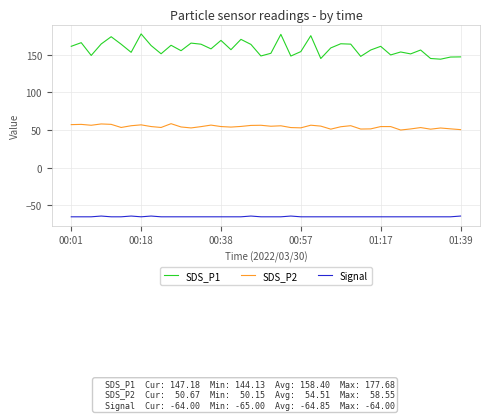

True or false: SDS_P2 and Signal intersect in this chart.

False